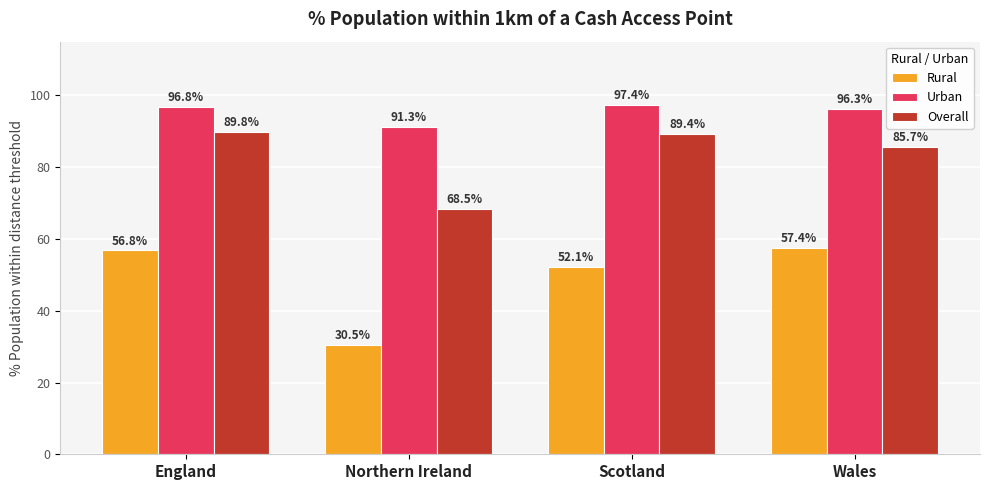

What is the label of the 4th bar from the left?

Wales